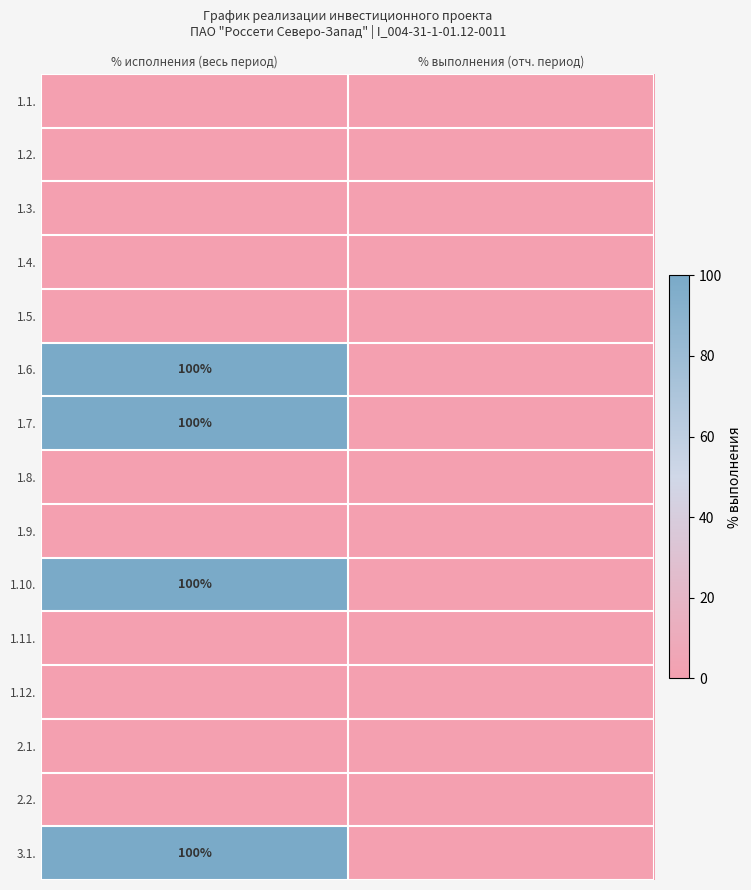

True or false: 1.6. has a value of 149 at % исполнения (весь период).

False